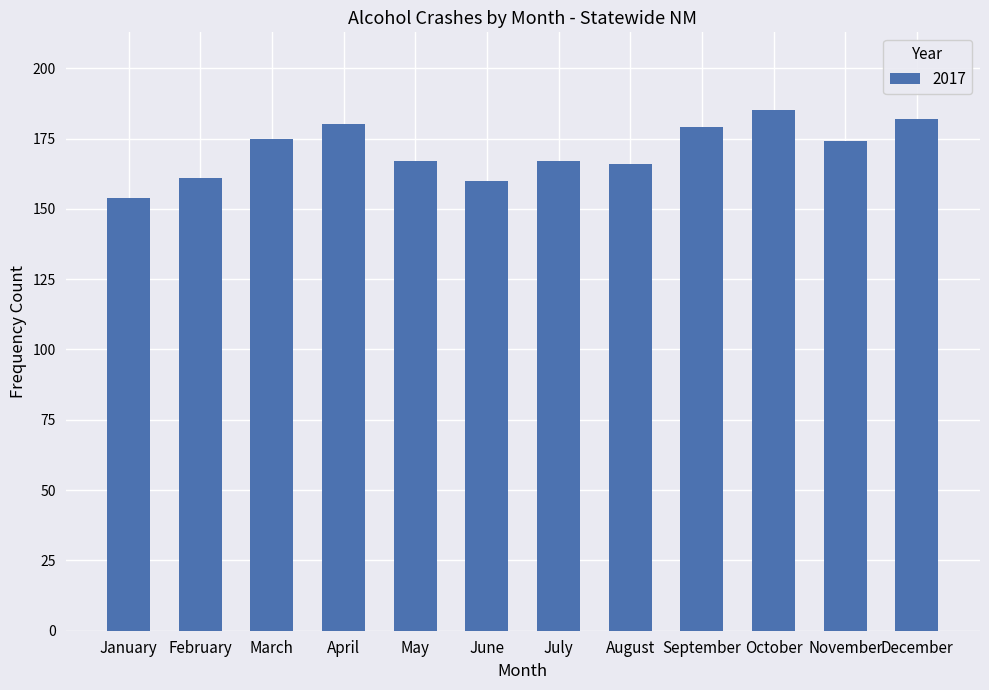

Read the value at August, to the nearest 5.

165